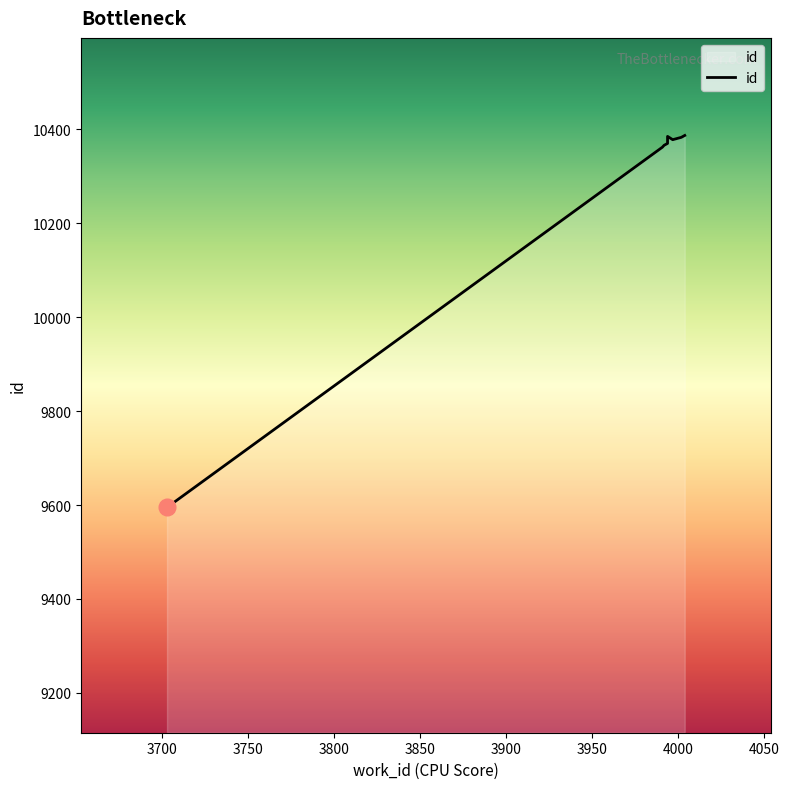

What is the difference between the maximum and minimum values?

792